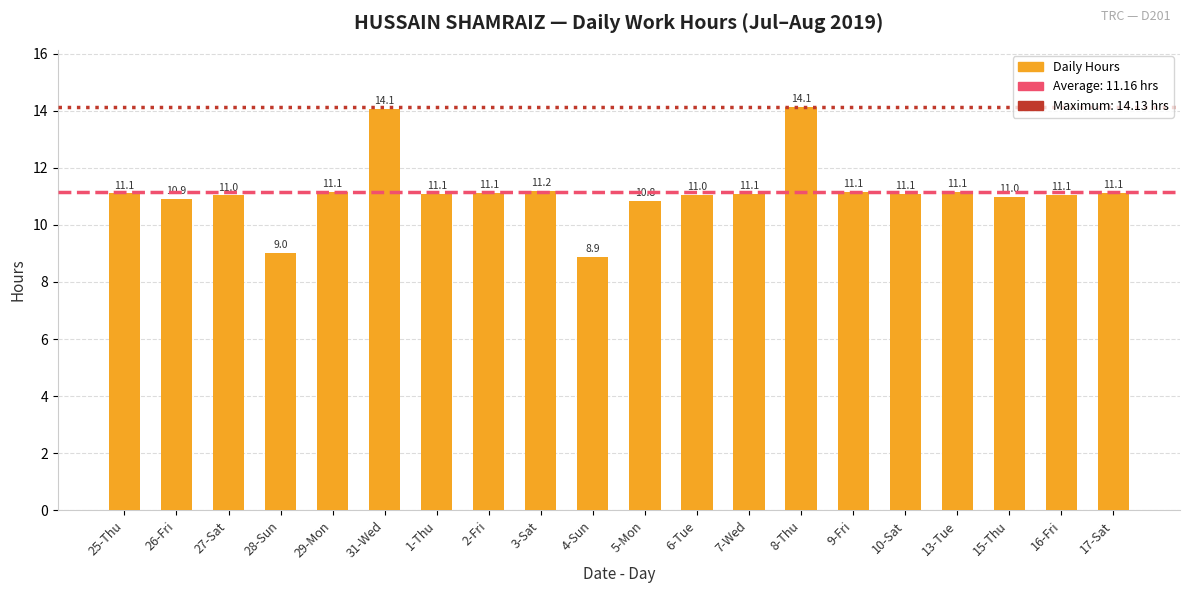

Are the bars grouped side by side (vs. stacked)?

No